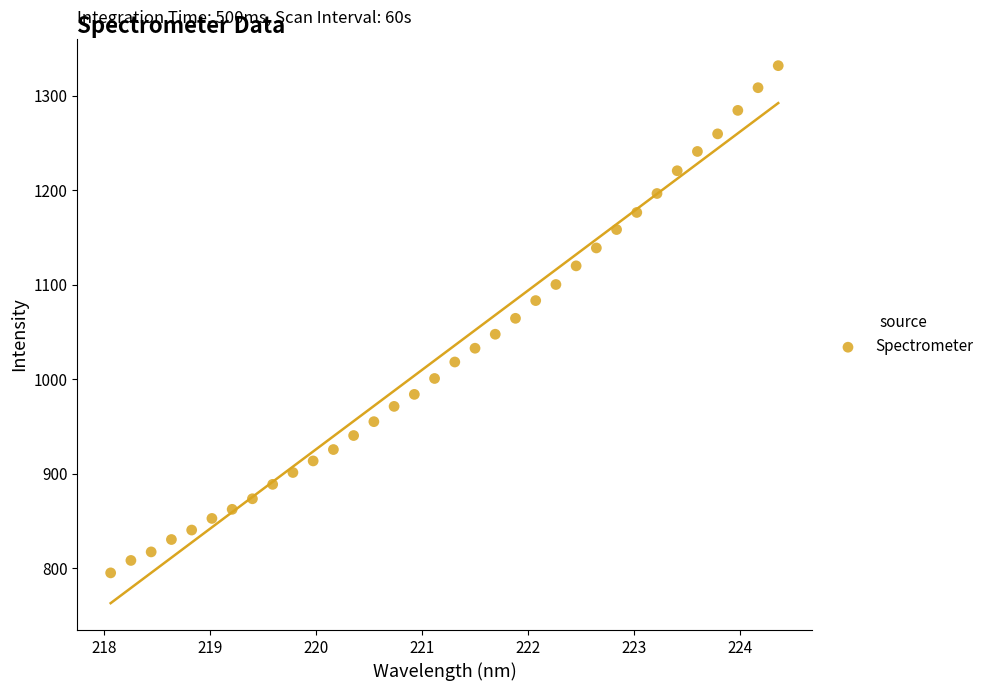

What is the range of X values (max minus min)?

6.3